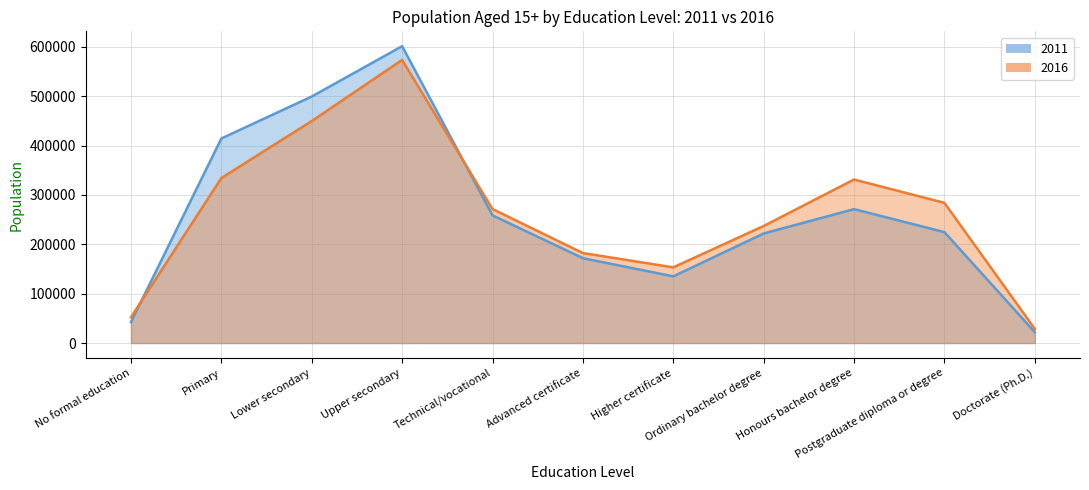

Count the number of categories in the chart.

11